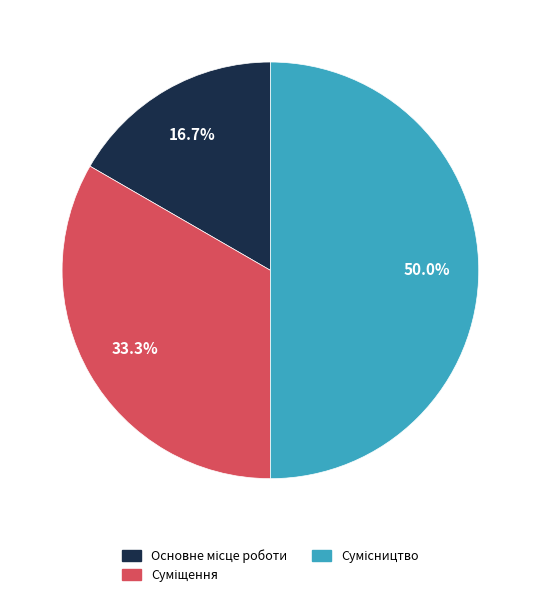

How many slices are in this pie chart?

3